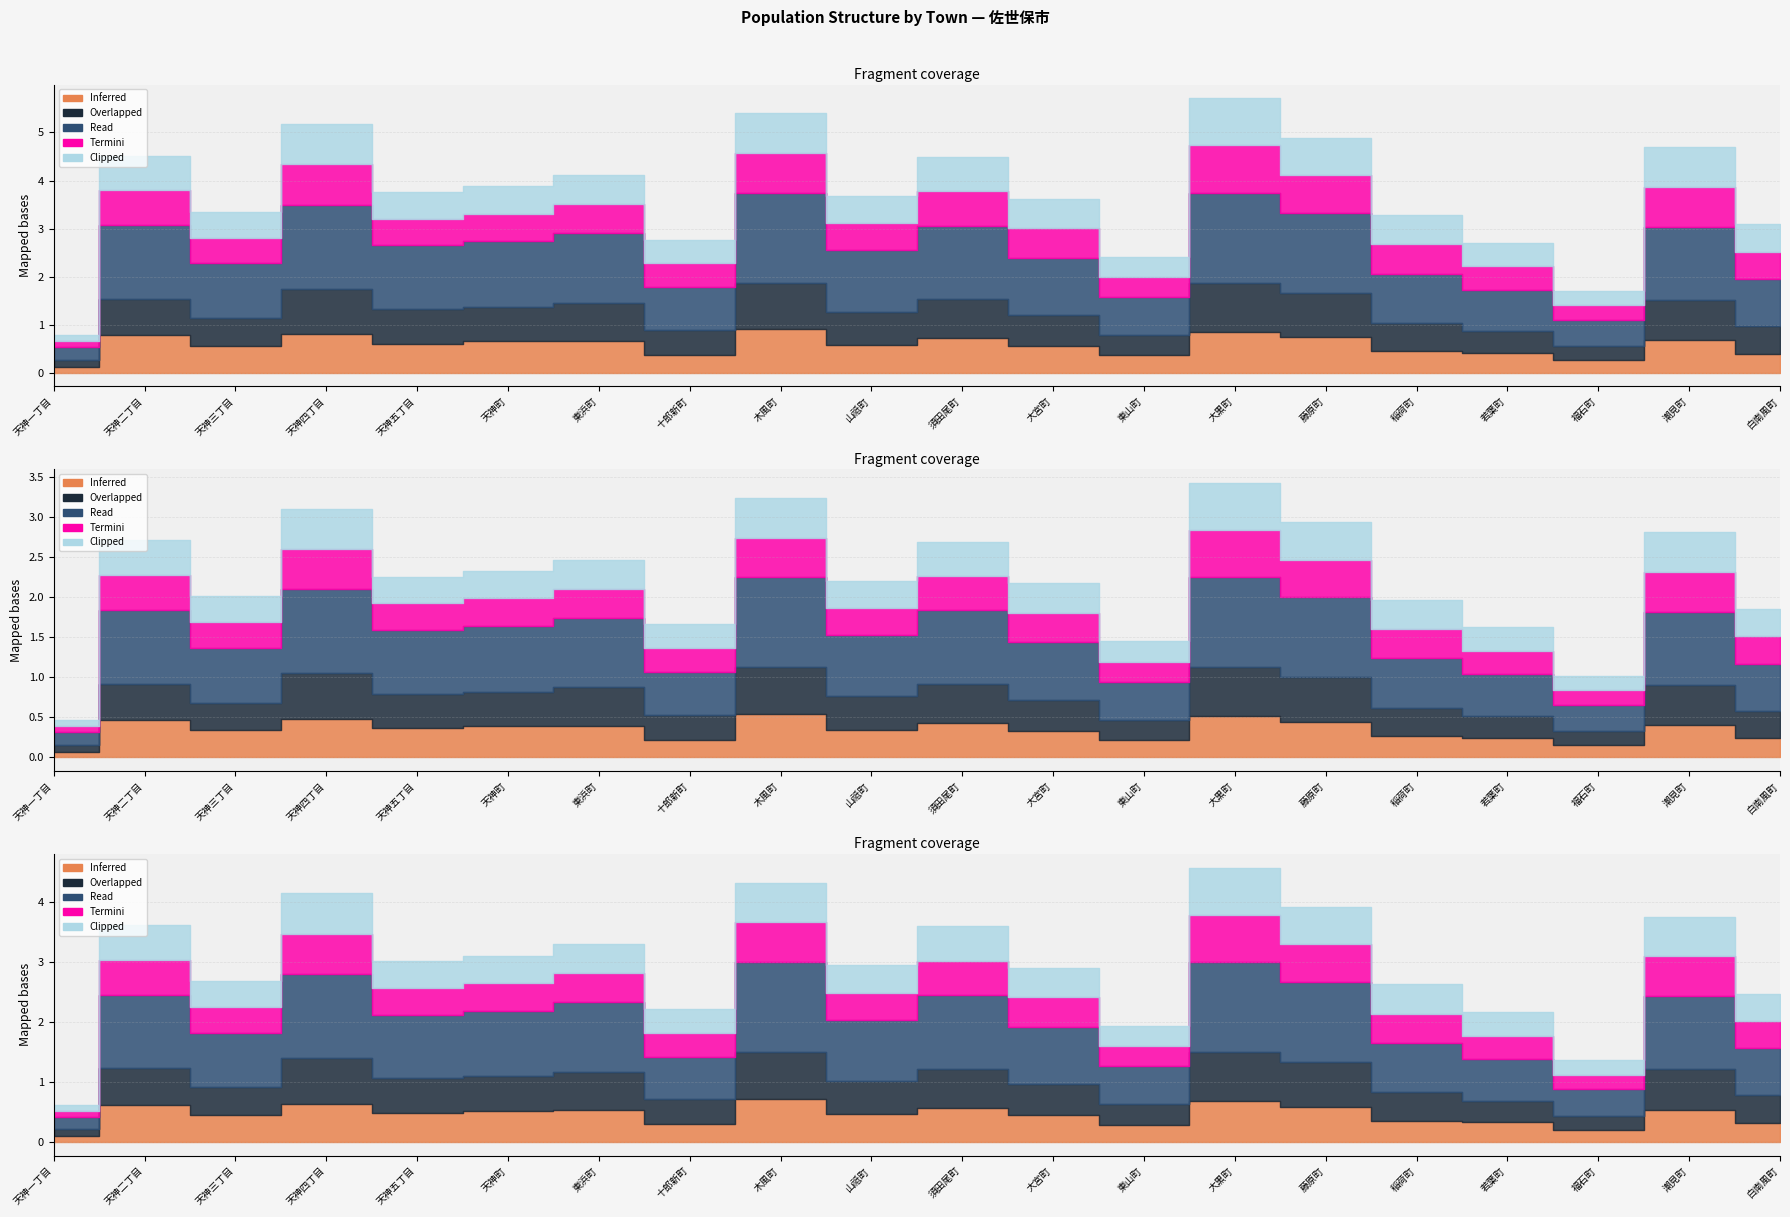

Rank the series at 天神二丁目 from lowest to highest value.

Termini, Clipped, Overlapped, Inferred, Read